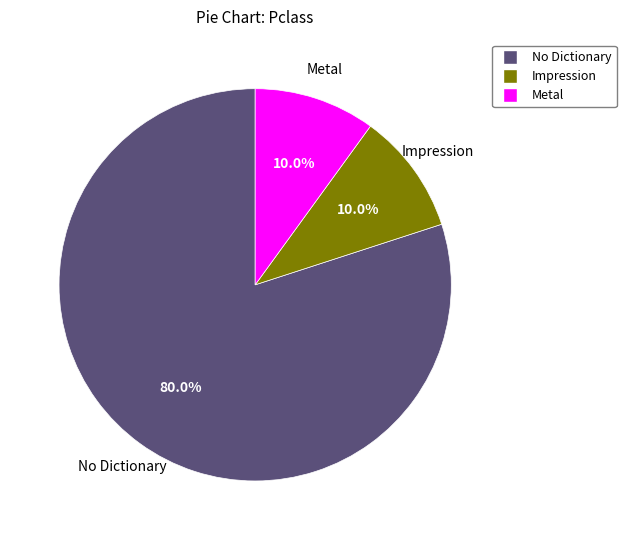

Is there any slice that represents more than half of the pie?

Yes